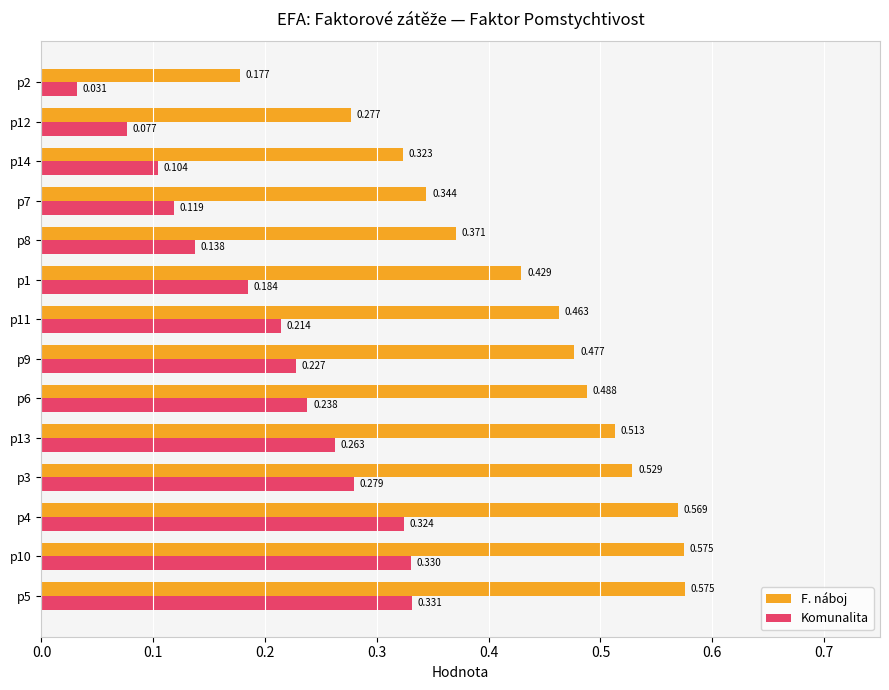

Which series has the widest spread of values?

F. náboj